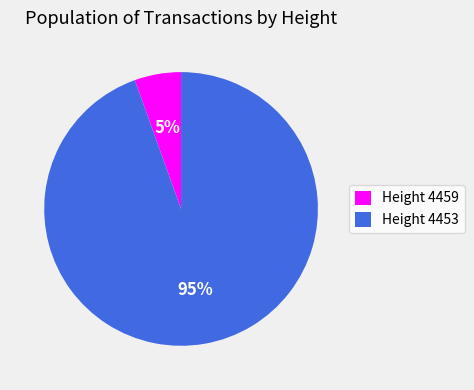

Is the sum of Height 4459 and Height 4453 greater than half?

Yes